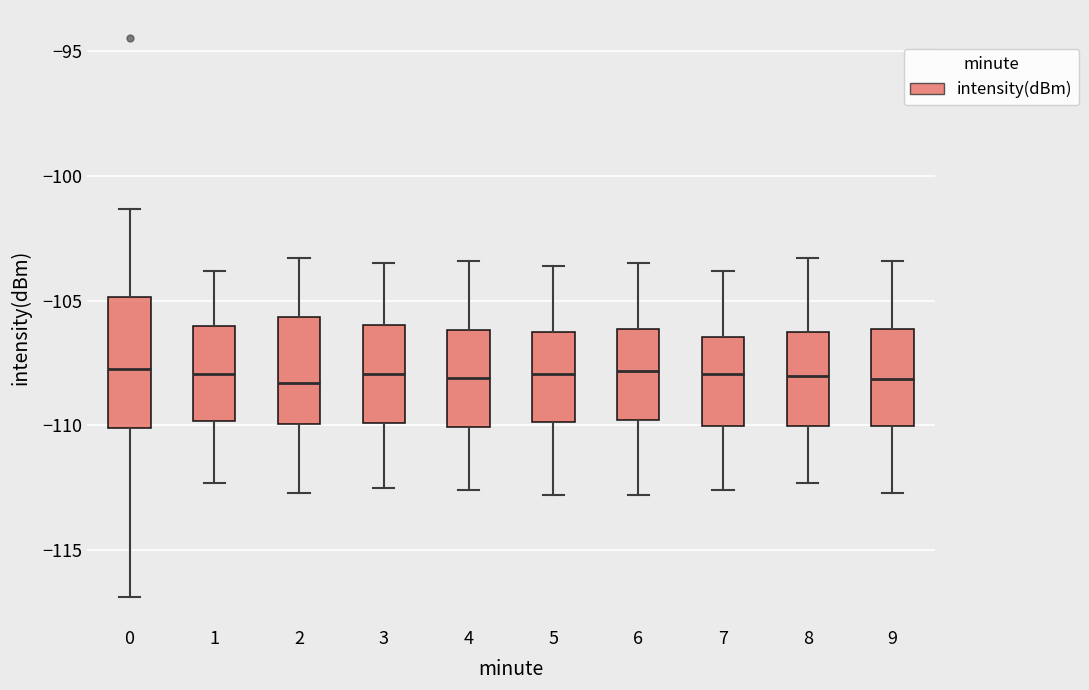

Reading left to right, transcribe this box plot: for each box, give where its median line is, the range the box spans, and where its two whiskers end, as read against the y-axis. The values are not printed on the chart, so give them approximately, as read against the axis.

0: median -107.5, box -110.0 to -105.0, whiskers -117.0 to -101.5
1: median -108.0, box -110.0 to -106.0, whiskers -112.5 to -104.0
2: median -108.5, box -110.0 to -105.5, whiskers -112.5 to -103.5
3: median -108.0, box -110.0 to -106.0, whiskers -112.5 to -103.5
4: median -108.0, box -110.0 to -106.0, whiskers -112.5 to -103.5
5: median -108.0, box -110.0 to -106.5, whiskers -113.0 to -103.5
6: median -108.0, box -110.0 to -106.0, whiskers -113.0 to -103.5
7: median -108.0, box -110.0 to -106.5, whiskers -112.5 to -104.0
8: median -108.0, box -110.0 to -106.0, whiskers -112.5 to -103.5
9: median -108.0, box -110.0 to -106.0, whiskers -112.5 to -103.5